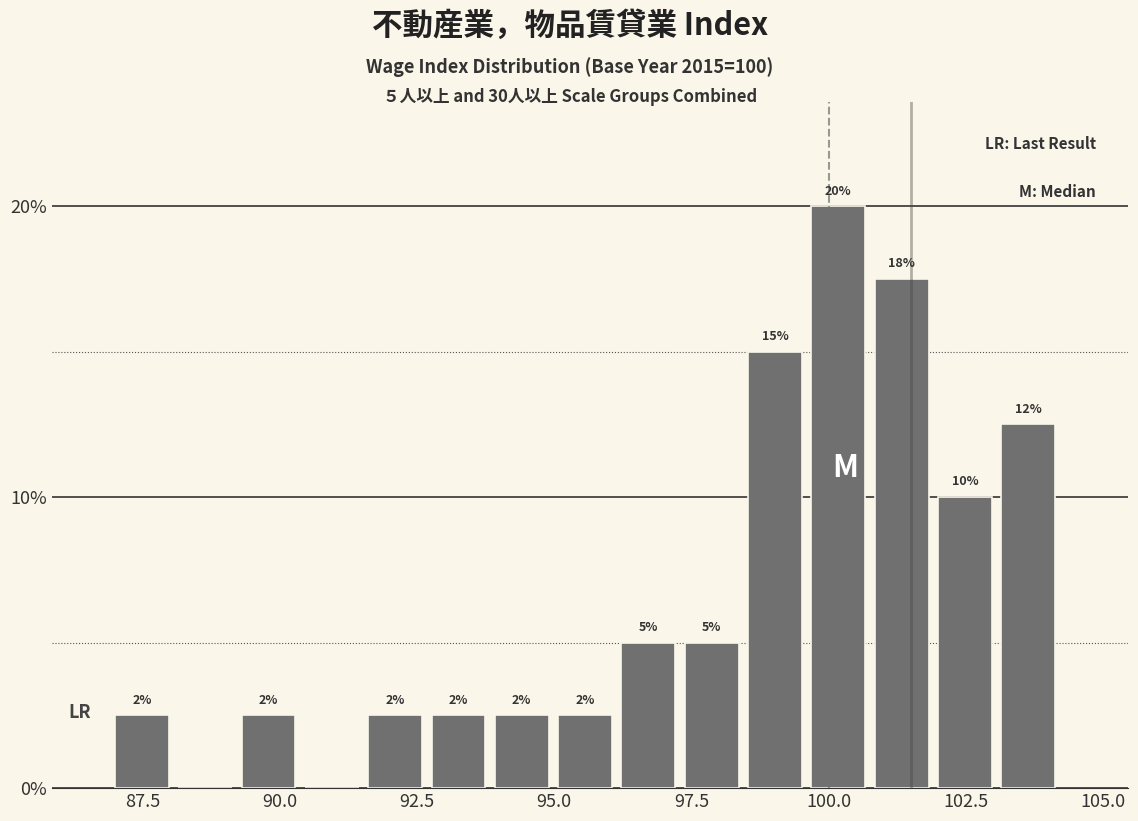

Read against the x-axis, roughly where is the centre of the tallest bar?

100.0